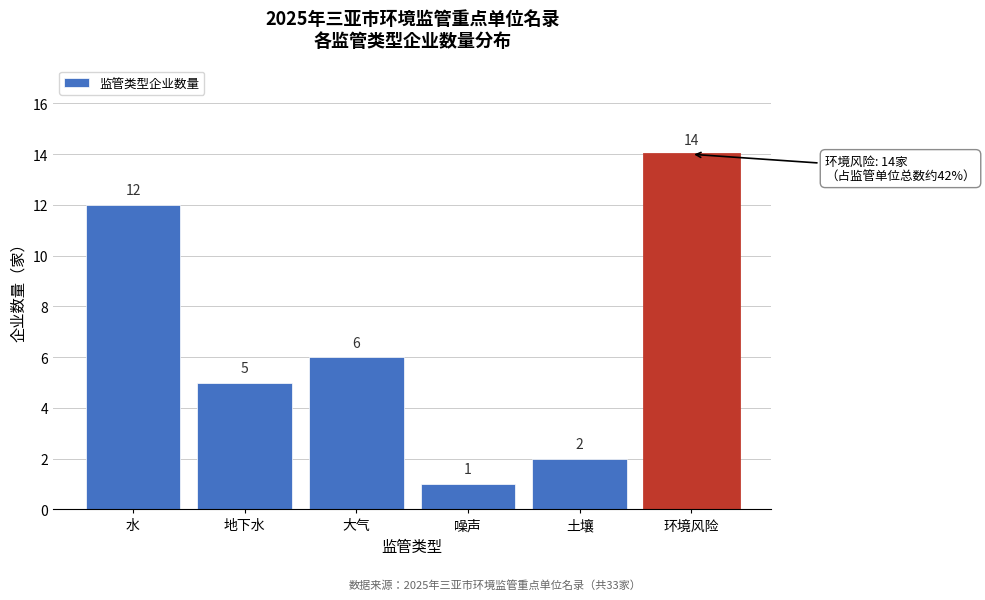

Reading left to right, extract all data points from this chart.

水=12	地下水=5	大气=6	噪声=1	土壤=2	环境风险=14